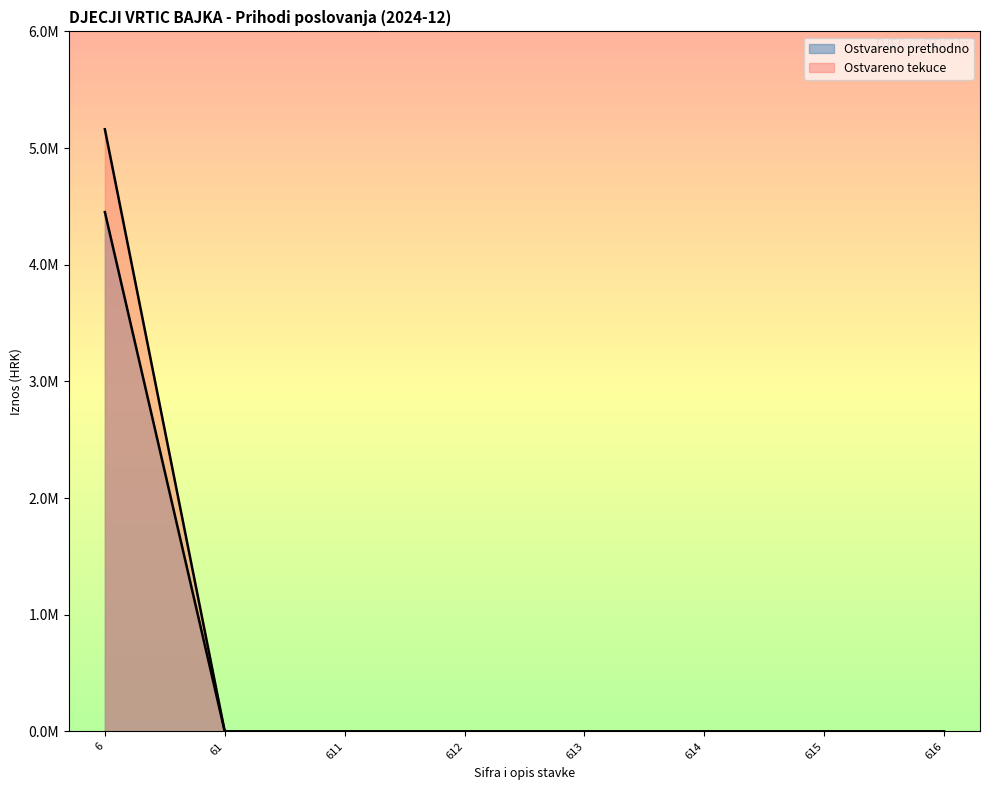

True or false: Prihodi od poreza has a value of 0.0 at 61.

True